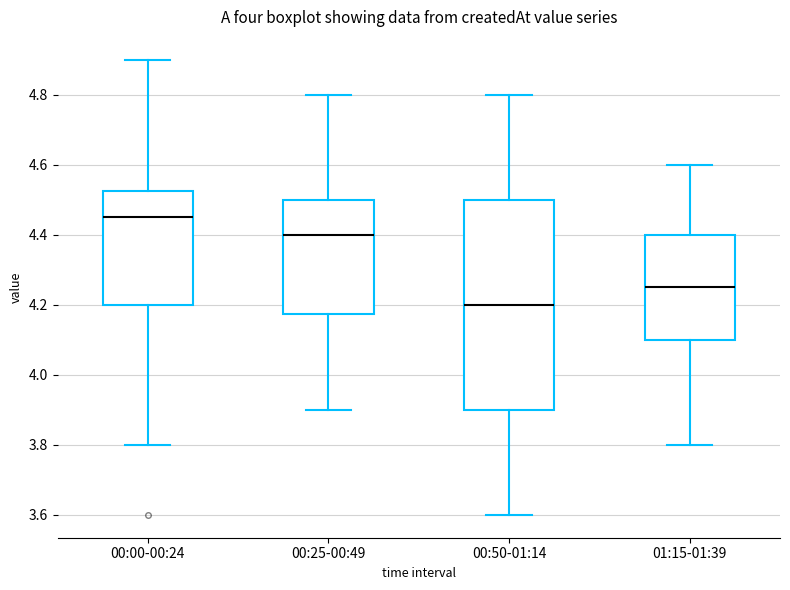

Where does the lower whisker of the box for 00:25-00:49 end on the y-axis? The values are not printed on the chart, so give them approximately, as read against the axis.

3.90